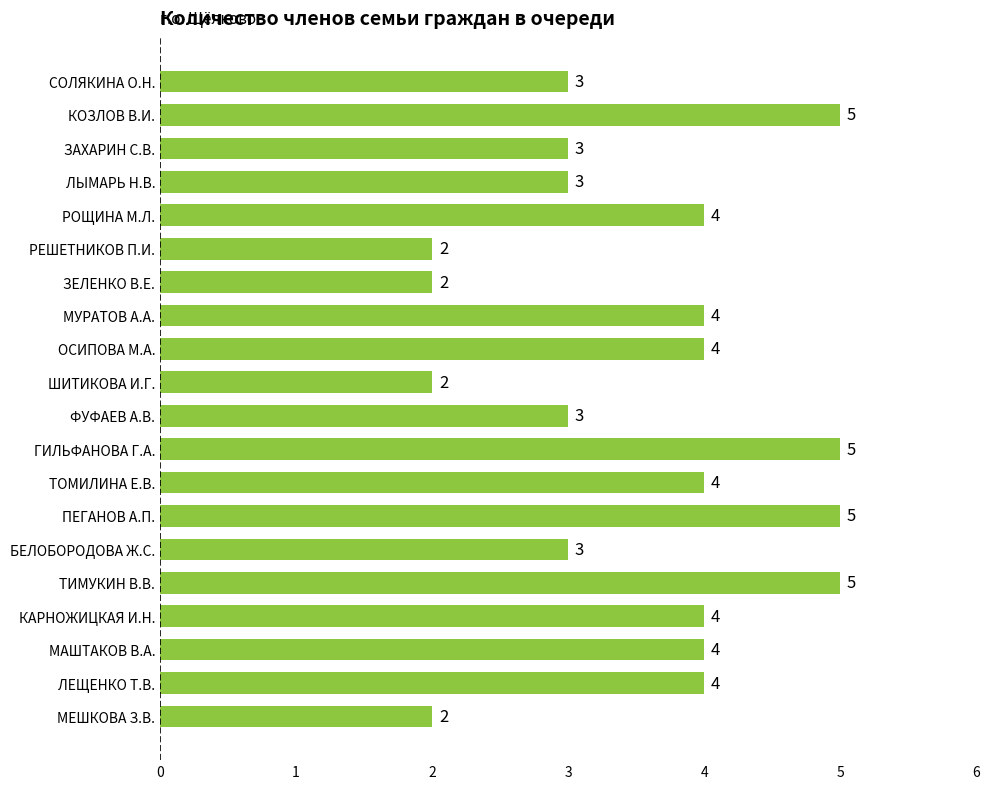

How many categories are shown in the chart?

20